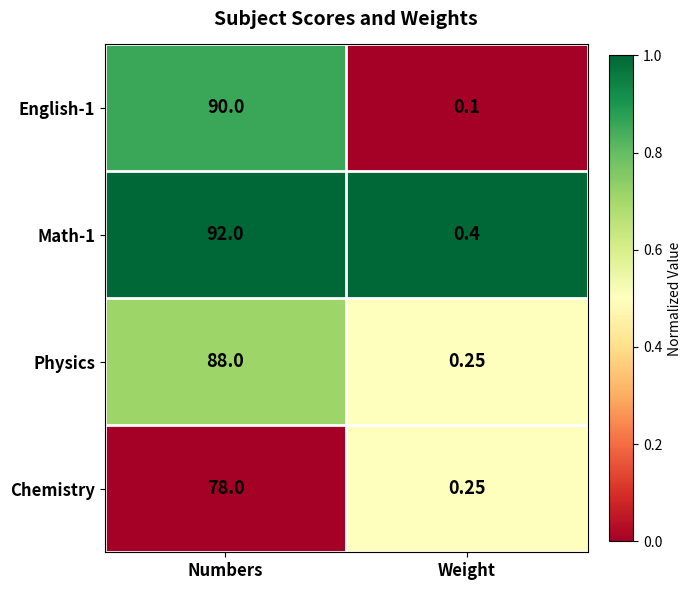

Which series has the largest range (max minus min)?

Math-1